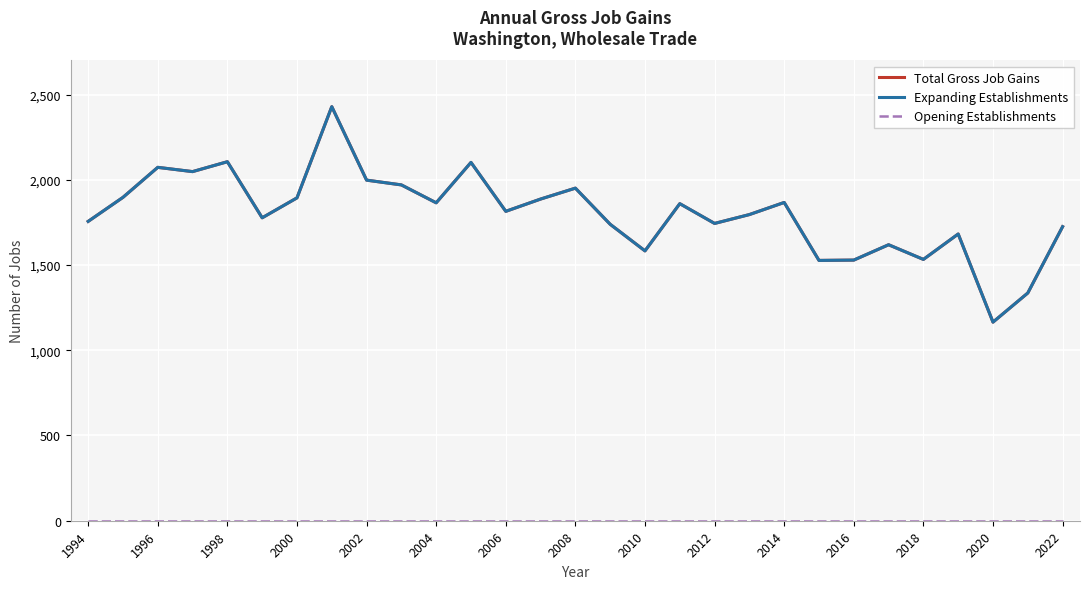

Is this an area chart (filled region under the line)?

No